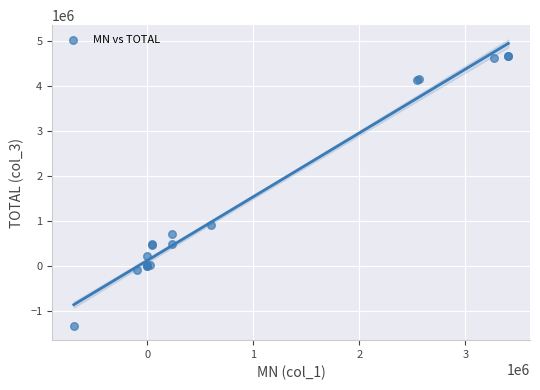

What Y value in the scatter plot is closest to 1662882?

907450.4